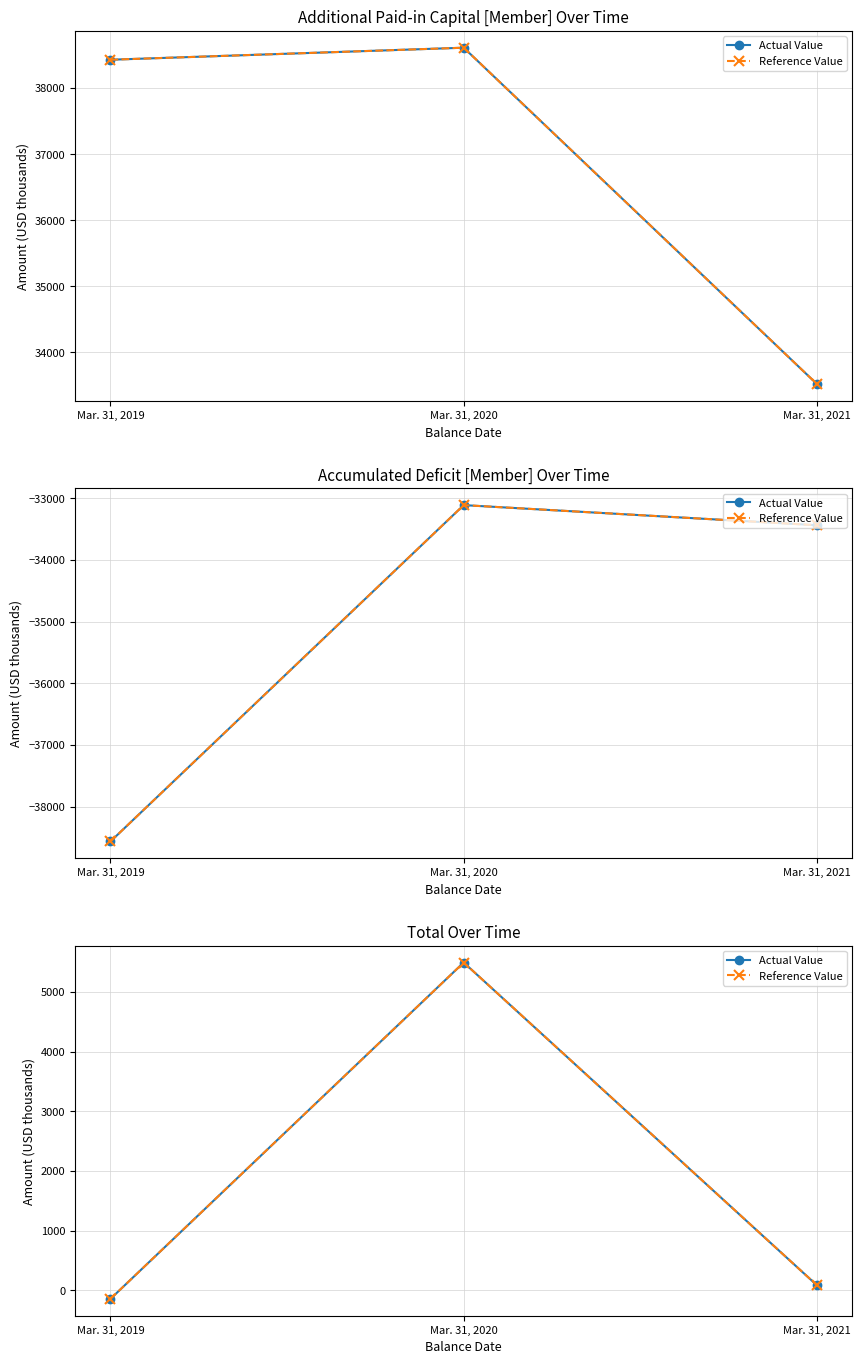

Reading right to left, extract all data points from this chart.

Actual Value: Mar. 31, 2021=82	Mar. 31, 2020=5495	Mar. 31, 2019=-146
Reference Value: Mar. 31, 2021=82	Mar. 31, 2020=5495	Mar. 31, 2019=-146